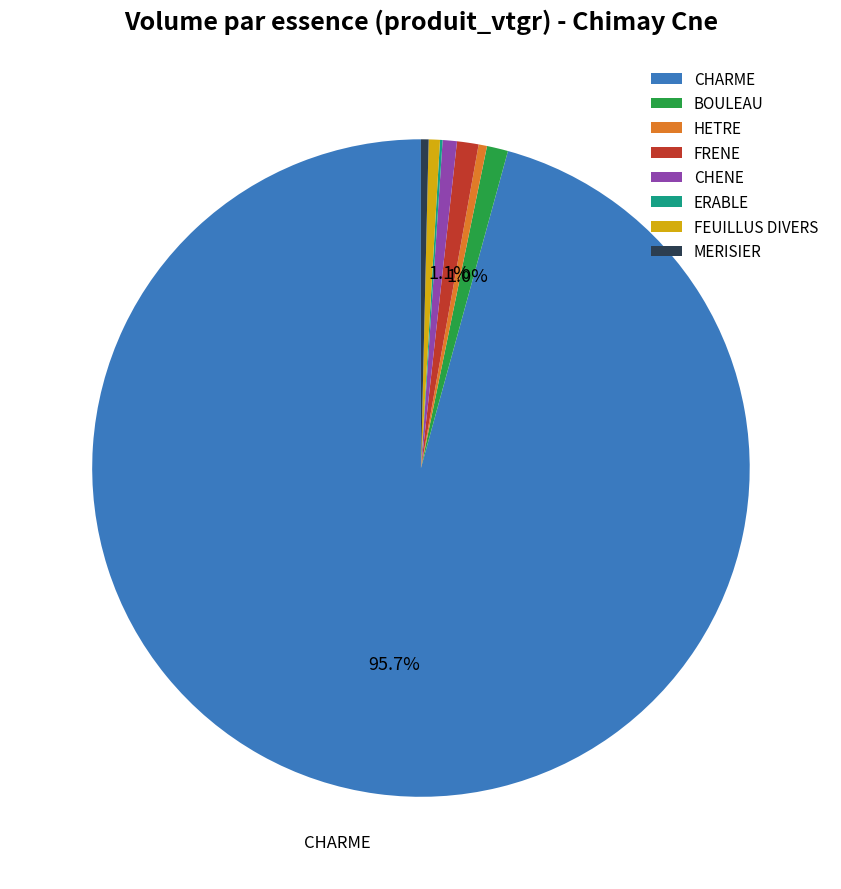

Which slice is the largest?

CHARME